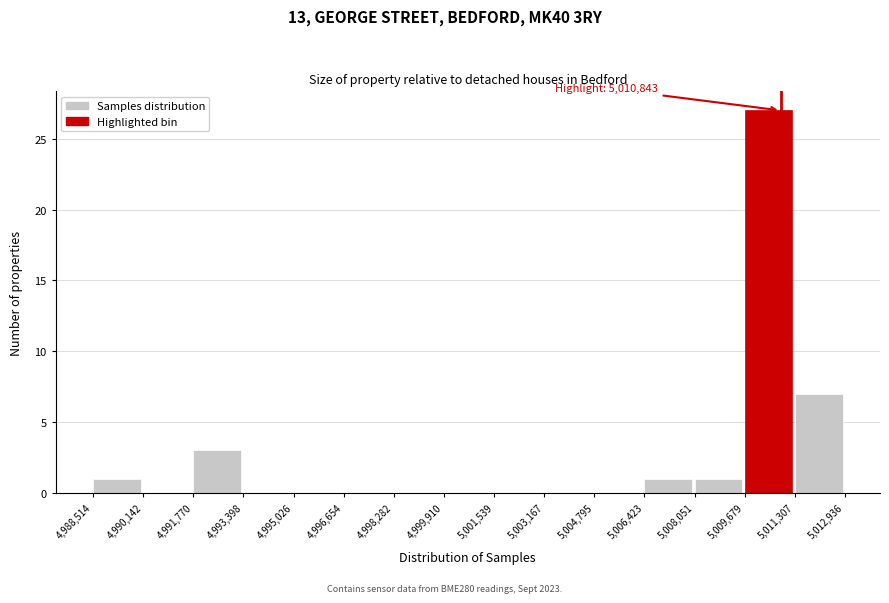

Which range on the x-axis has the tallest bar?

5,009,679 to 5,011,307